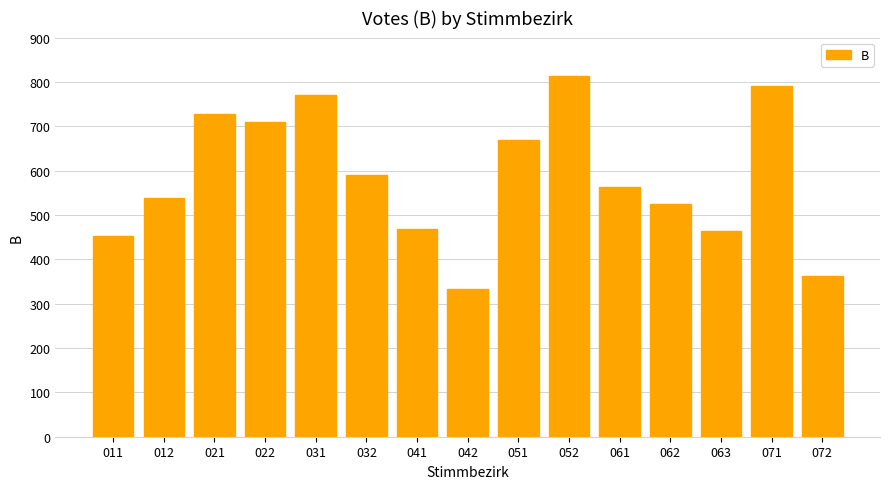

True or false: the data shows 814 at 011.

False